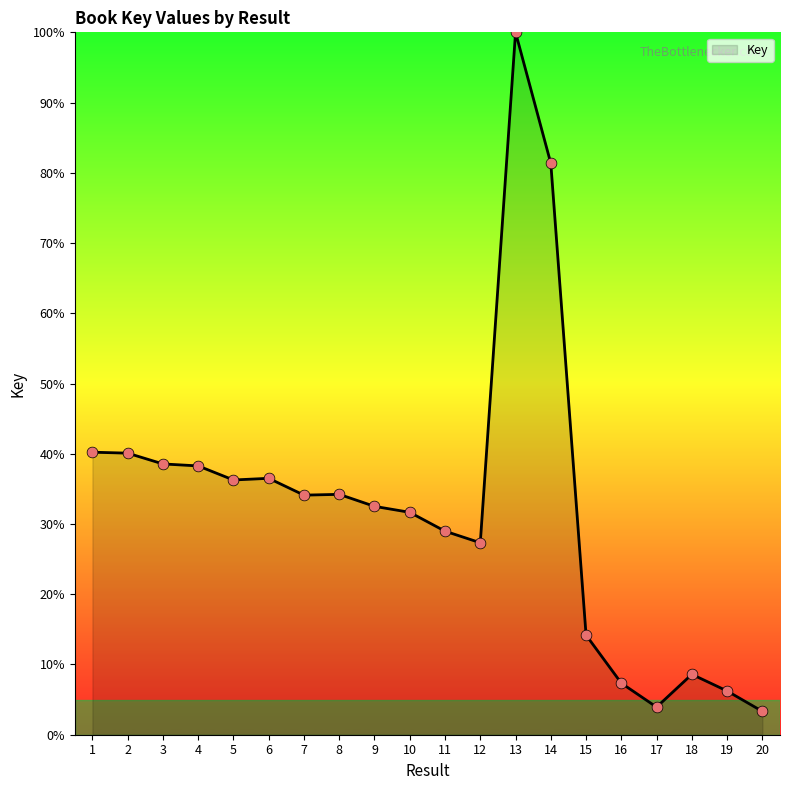

What is the change in value from 1 to 10?

-8.6